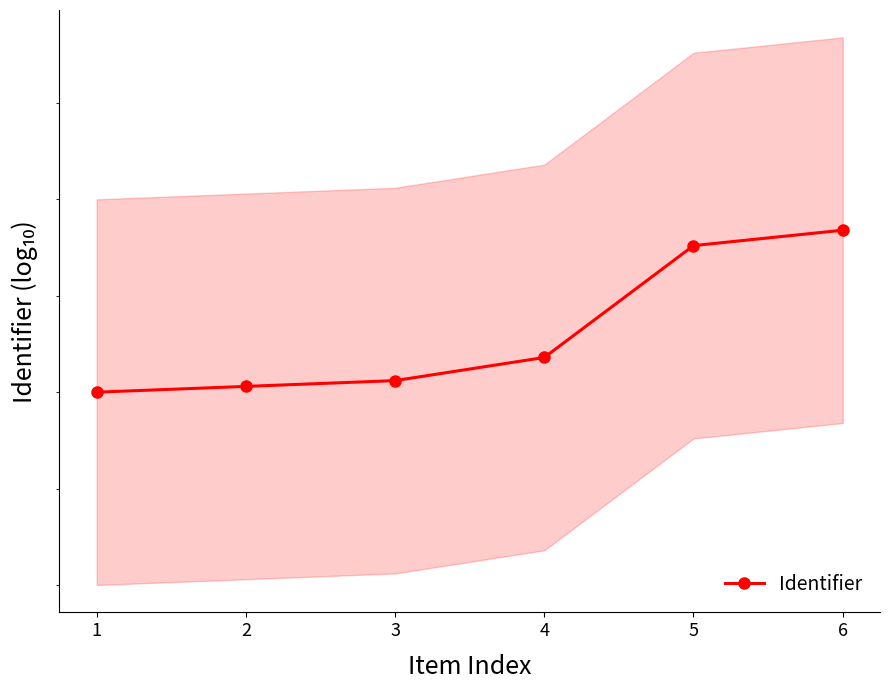

How many values exceed 4796118?

2